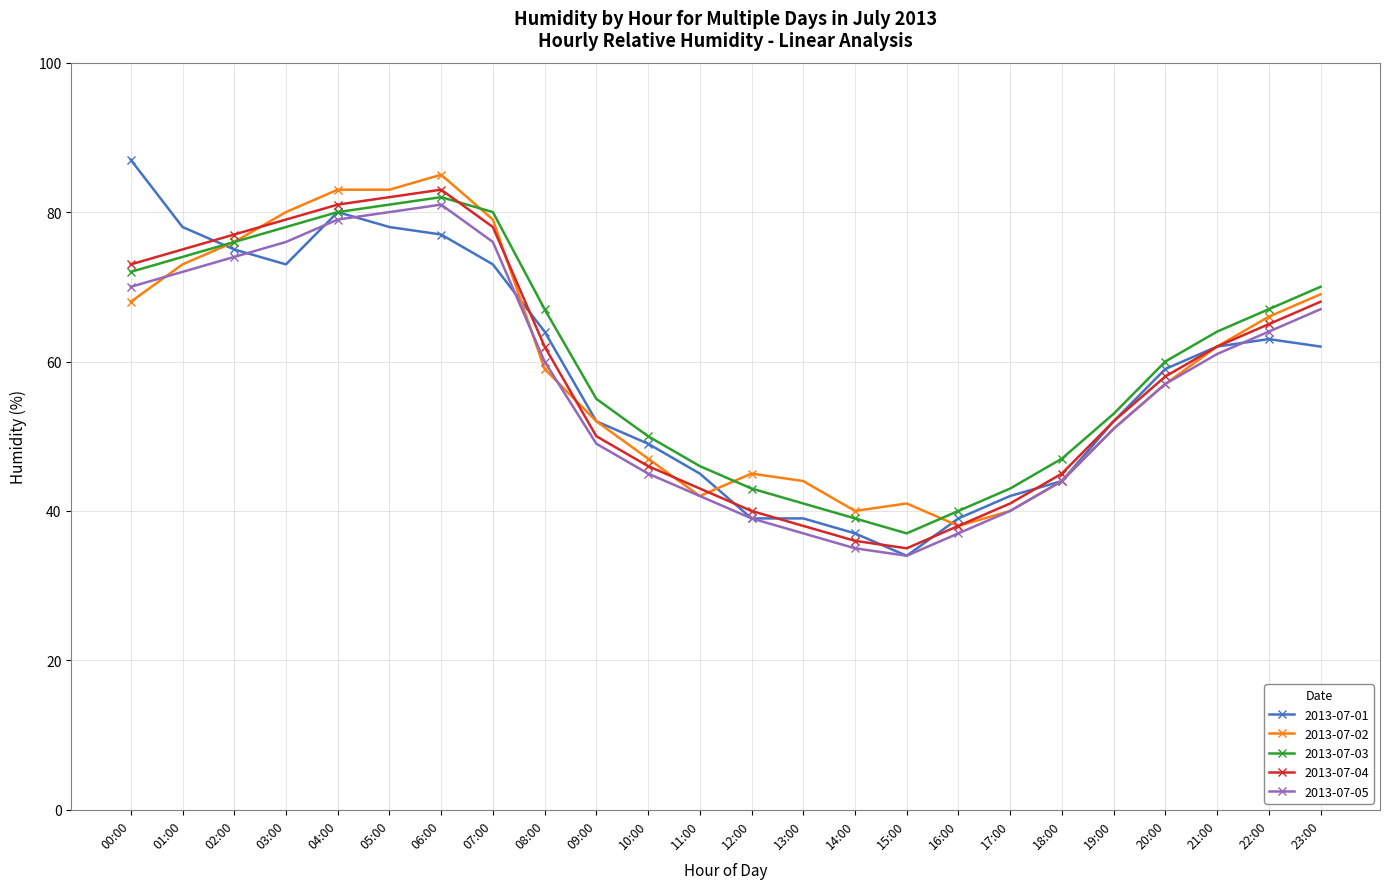

How many data points in 2013-07-01 are less than 62?

12